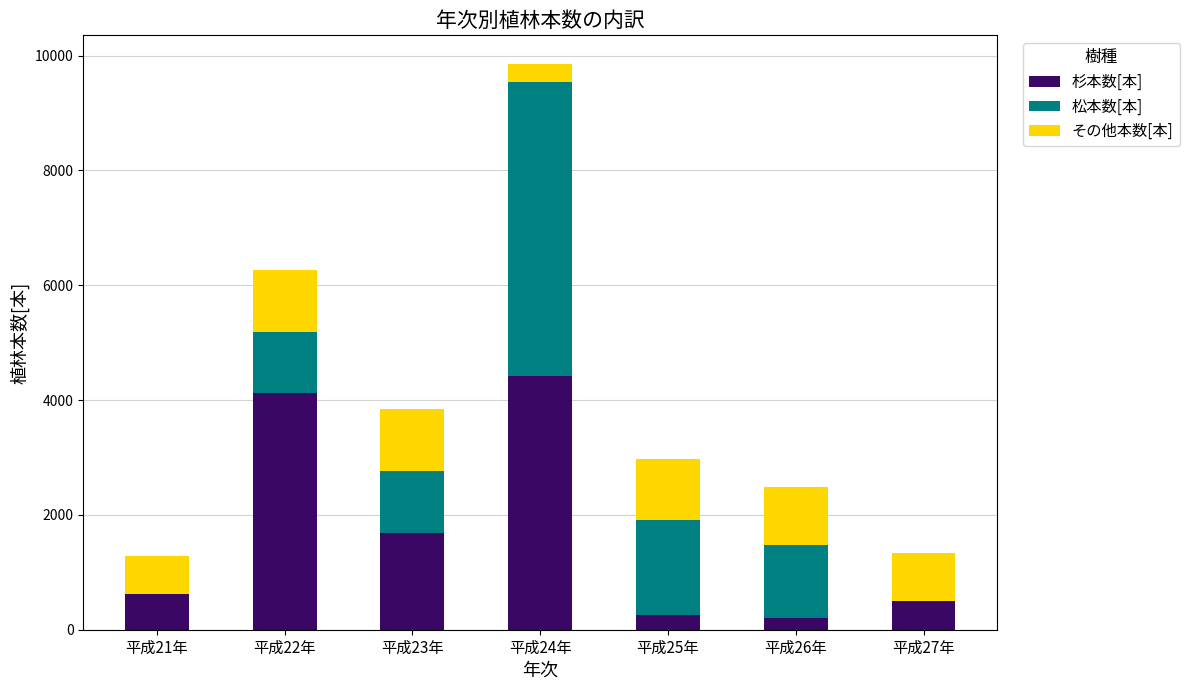

At which category is the sum across all series the highest?

平成24年